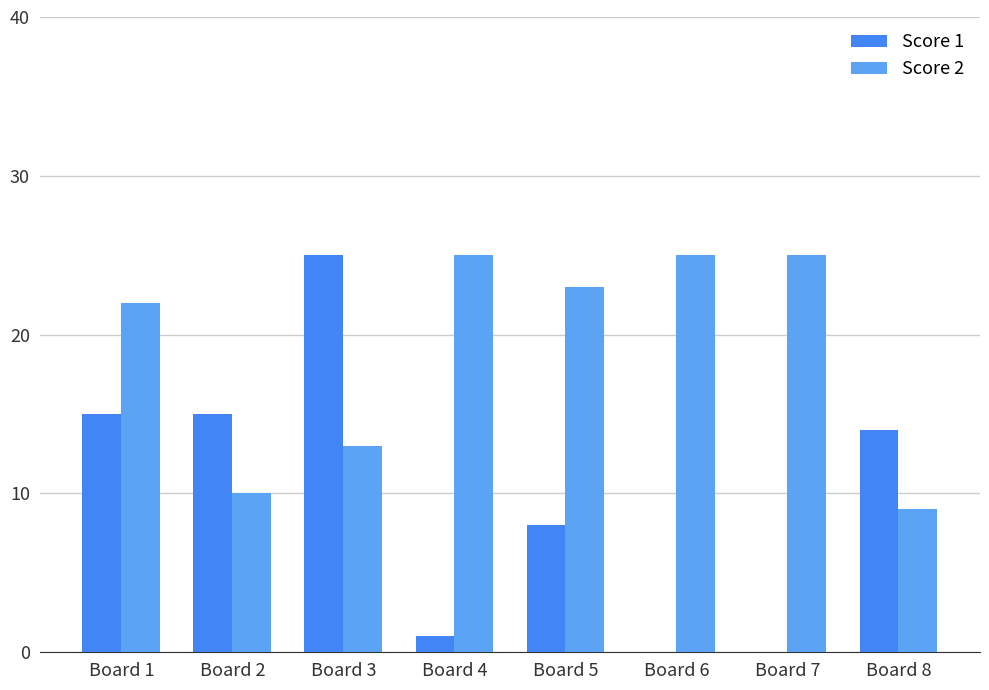

What value does the Score 1 series have at Board 3, to the nearest 5?

25